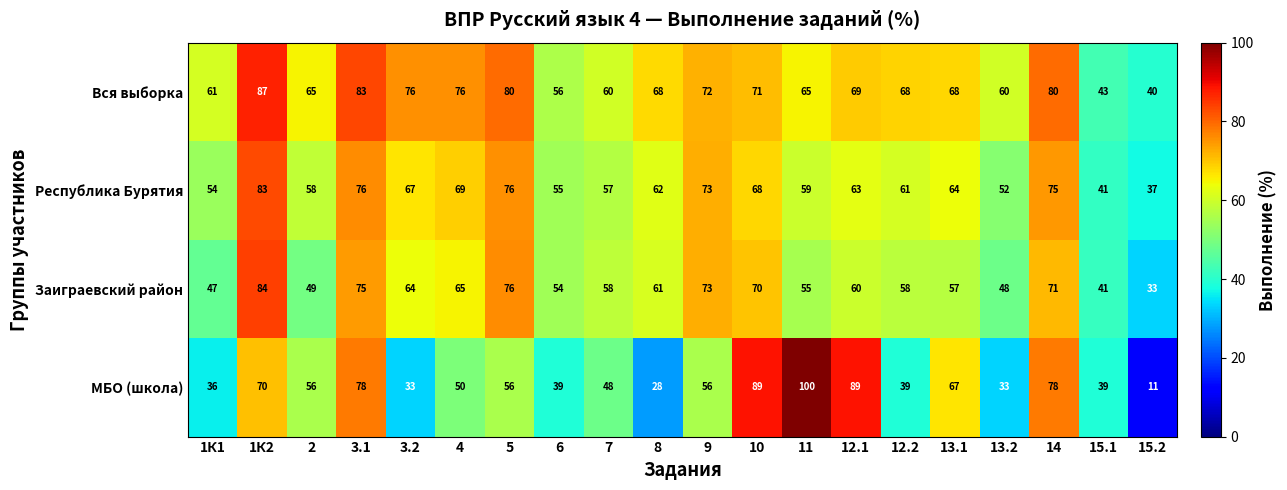

The value of МБО (школа) at 9 is 86. True or false?

False